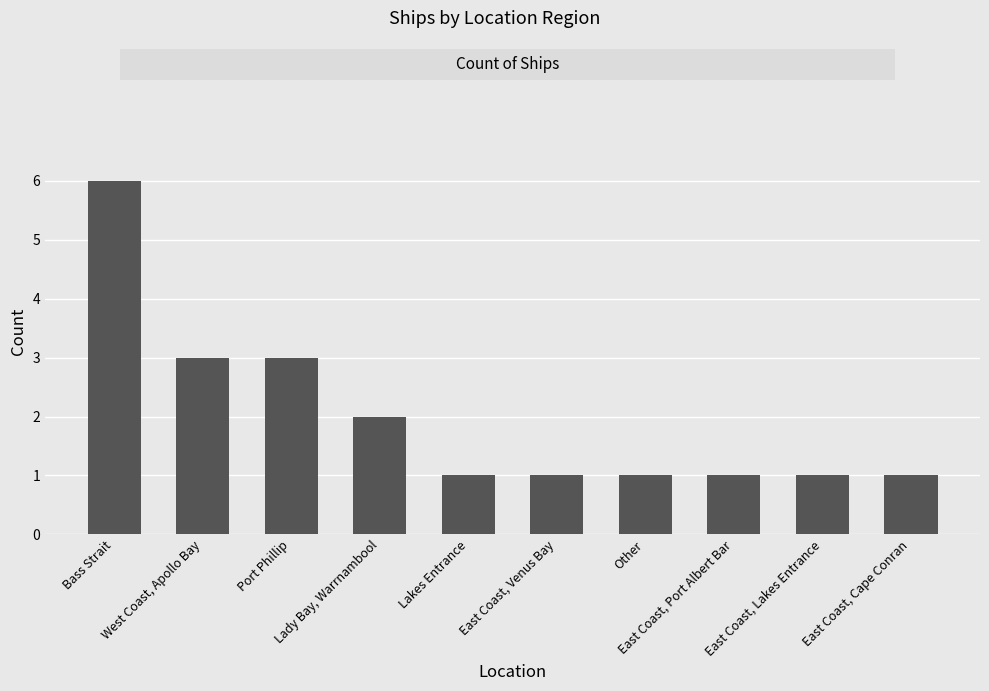

What is the sum of all values?

20